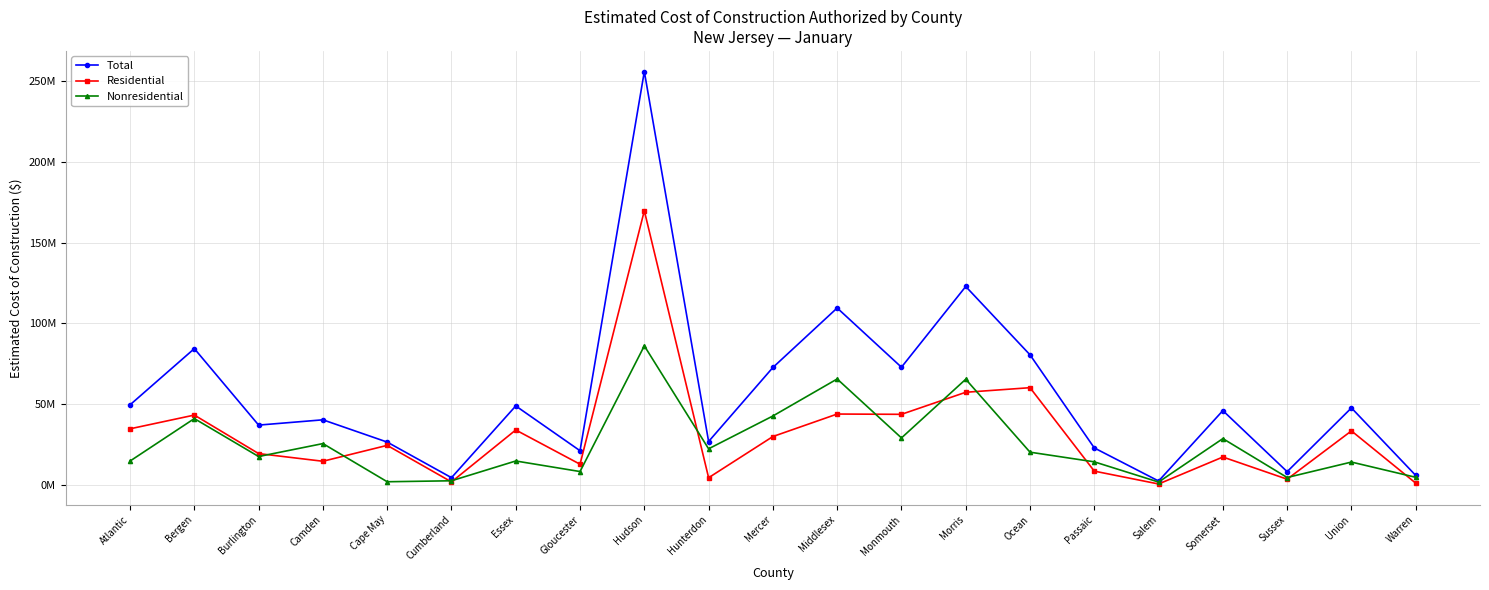

What are all the series names shown in the legend?

Total, Residential, Nonresidential